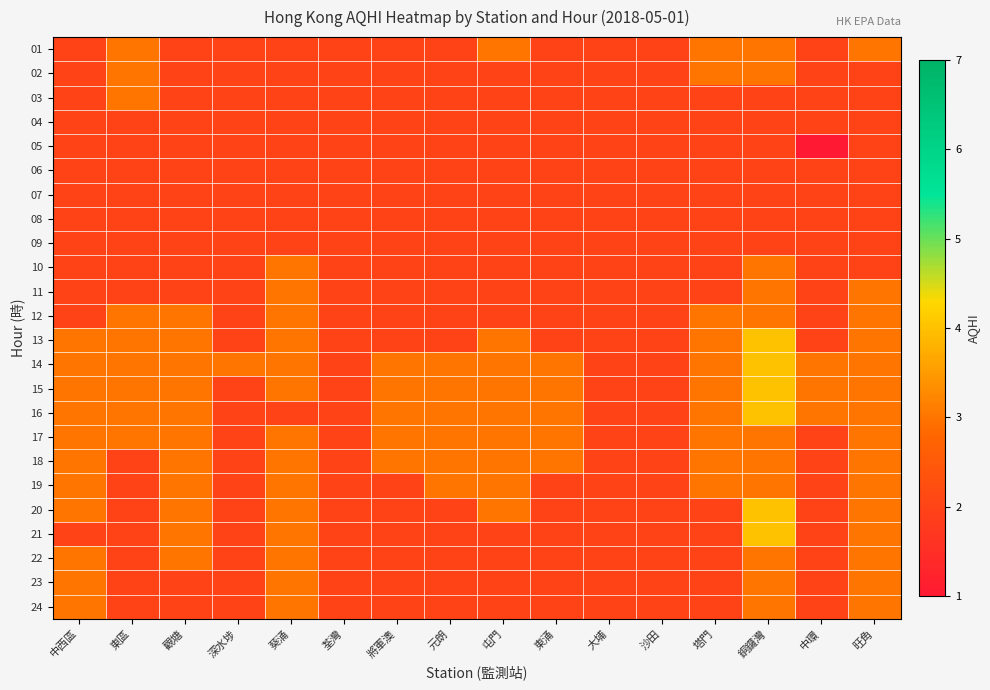

Which category has the highest value across all series?

銅鑼灣